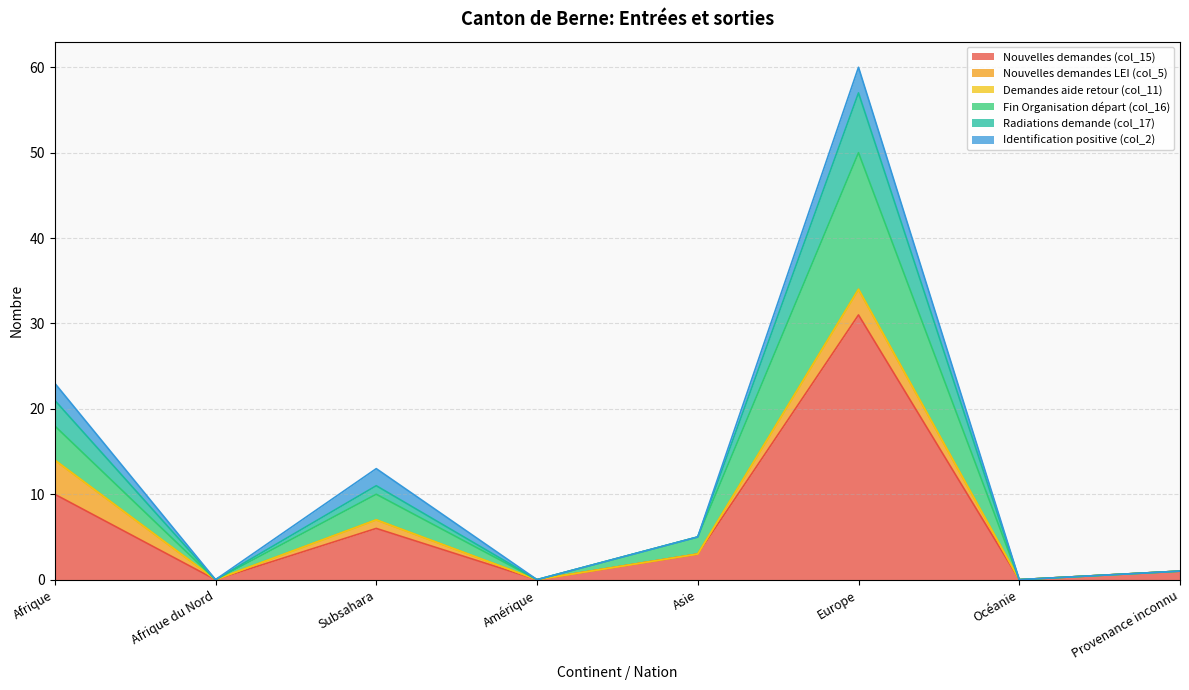

At which label does Nouvelles demandes (col_15) reach its peak?

Europe